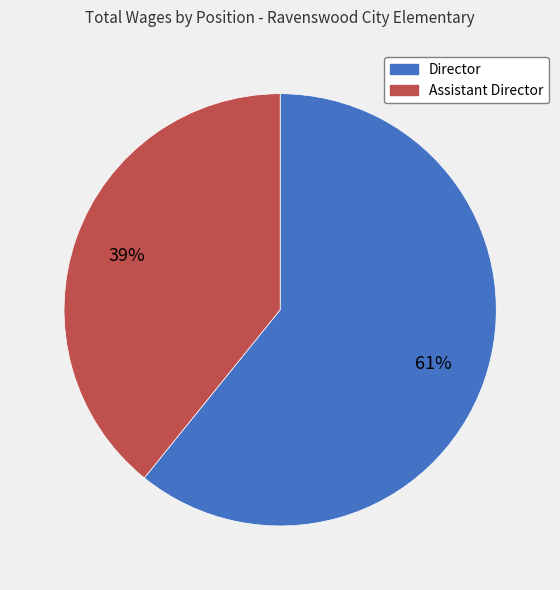

Between Director and Assistant Director, which is larger?

Director